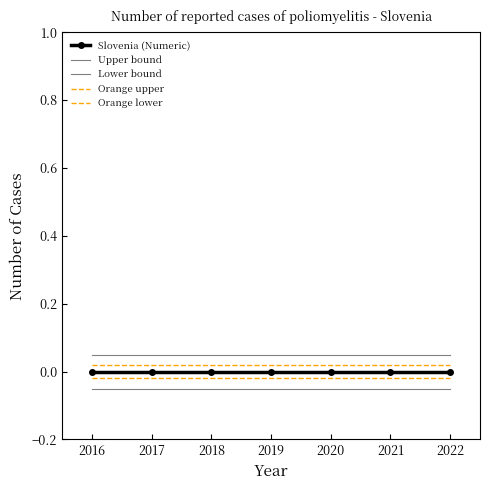

How many lines are shown in the chart?

5